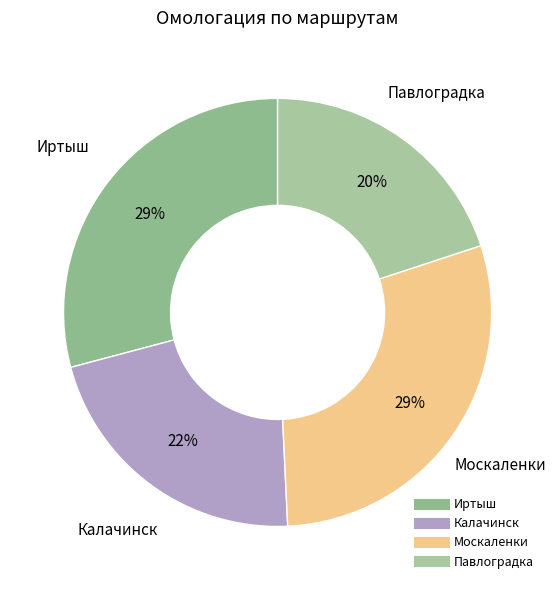

What is the smallest slice in the pie chart?

Павлоградка